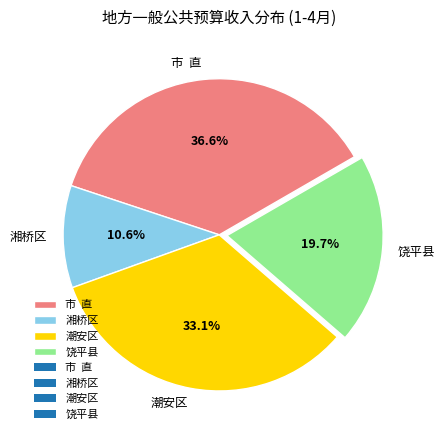

Does any single category account for the majority?

No